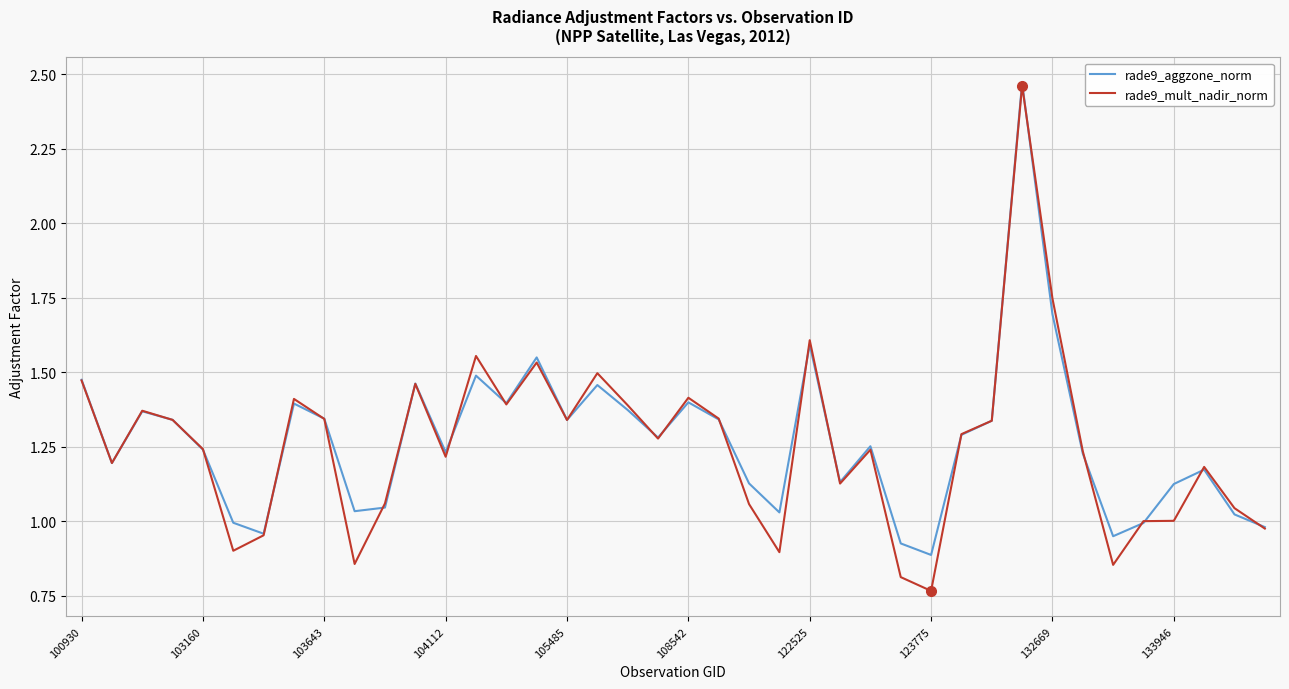

Which series has the widest spread of values?

rade9_mult_nadir_norm